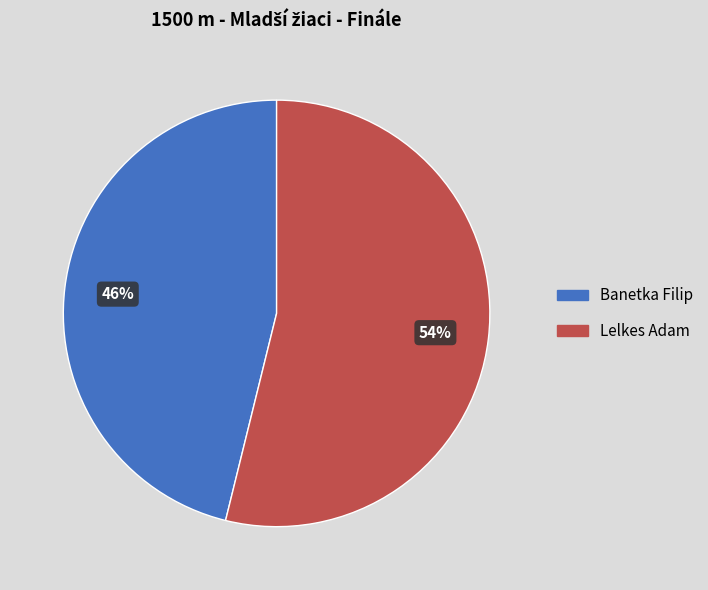

Do Banetka Filip and Lelkes Adam together represent more than half of the pie?

Yes